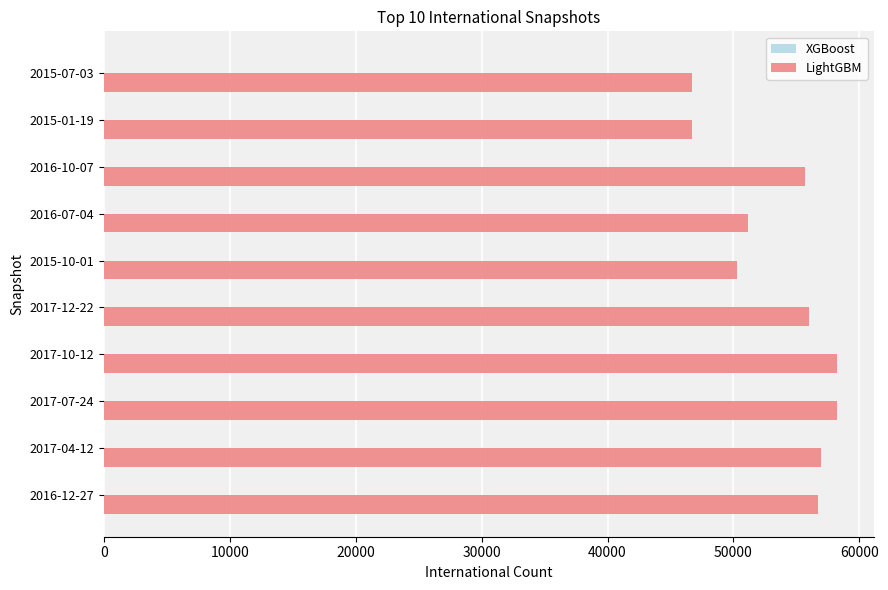

What is the average value?

53668